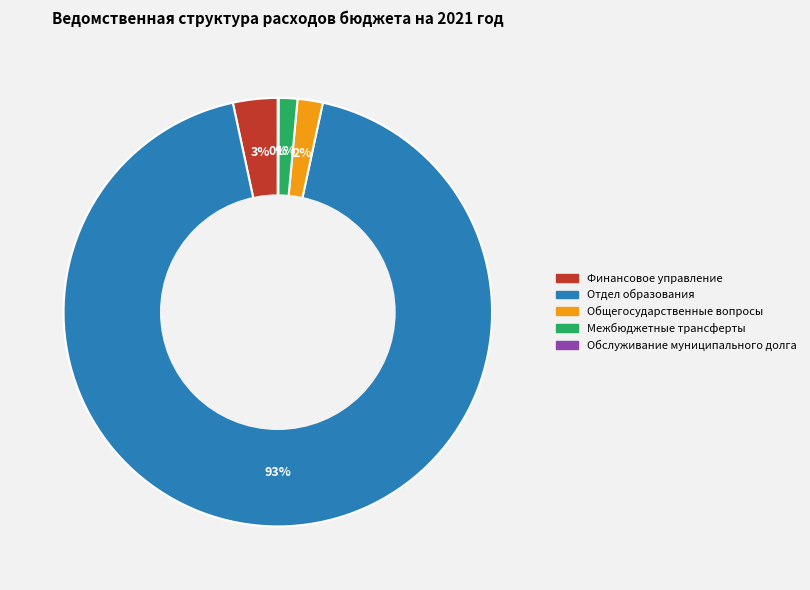

Combined, do Межбюджетные трансферты and Общегосударственные вопросы account for over 50%?

No